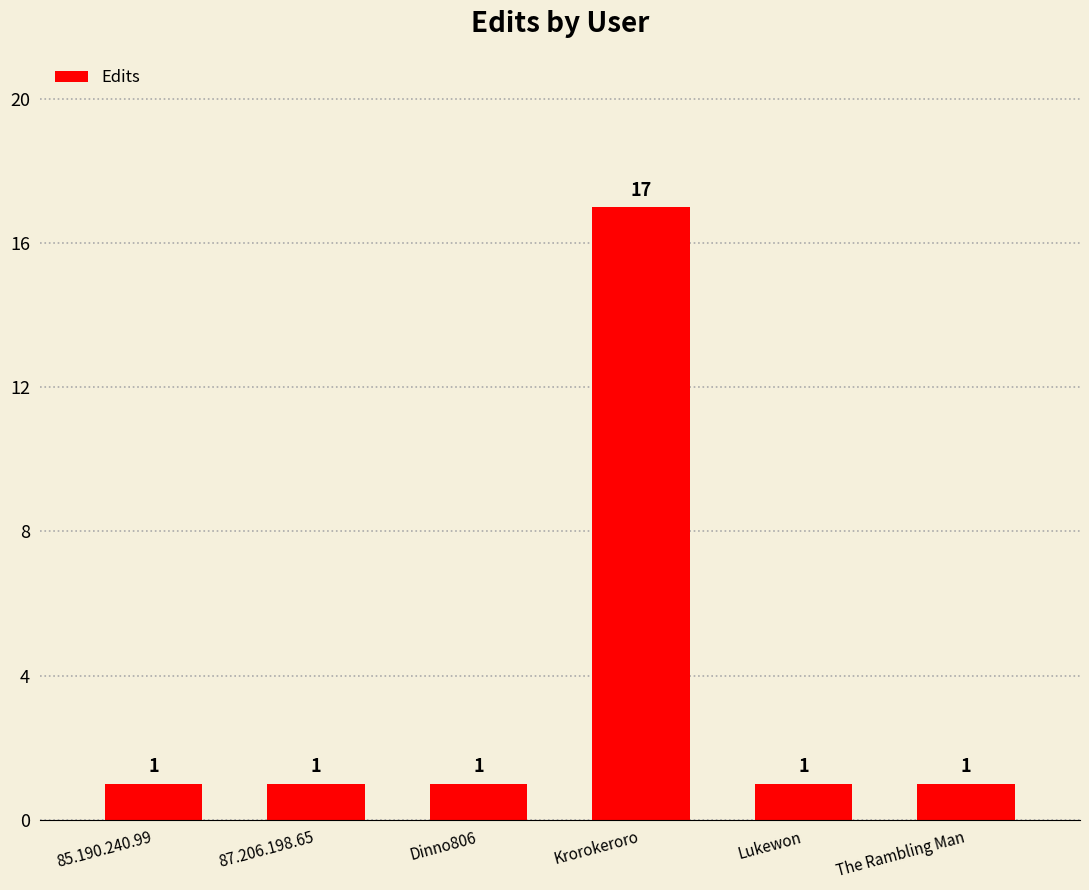

Reading right to left, transcribe all the data shown in this chart.

1	1	17	1	1	1